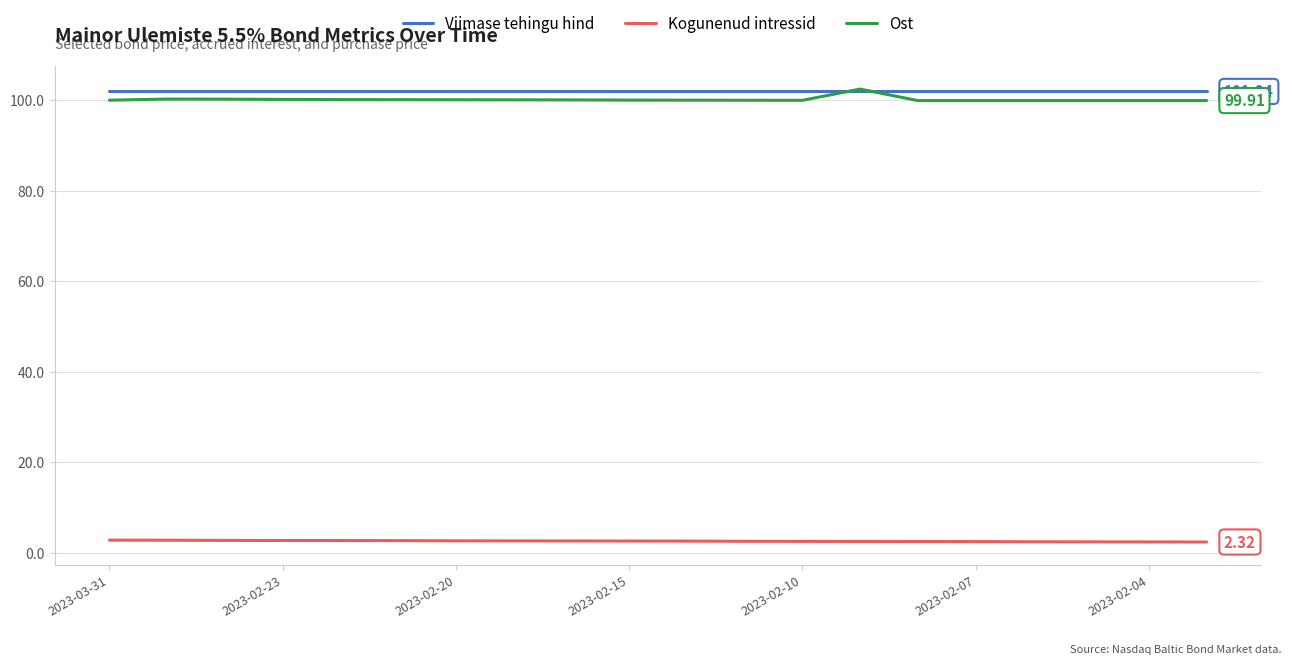

True or false: Kogunenud intressid and Viimase tehingu hind intersect in this chart.

False